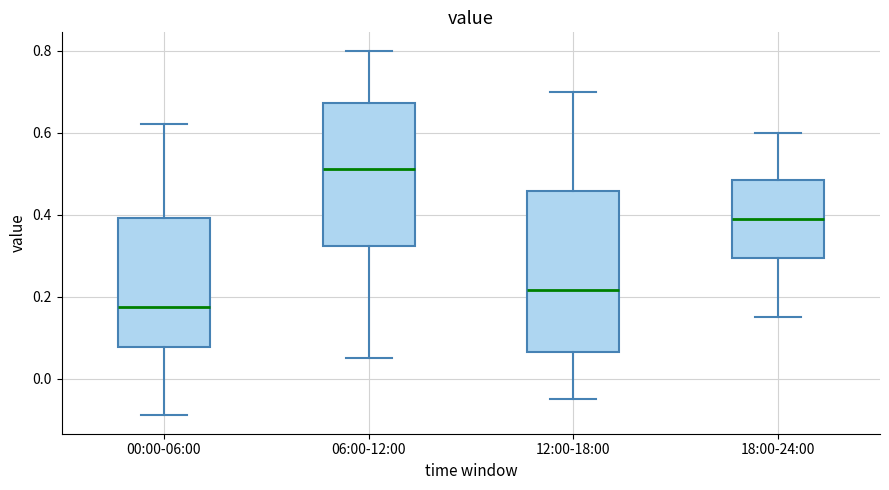

Reading left to right, read every box against the y-axis: the position of its median line, the range the box covers, and the ends of its whiskers. The values are not printed on the chart, so give them approximately, as read against the axis.

00:00-06:00: median 0.18, box 0.08 to 0.40, whiskers -0.08 to 0.62
06:00-12:00: median 0.52, box 0.32 to 0.68, whiskers 0.06 to 0.80
12:00-18:00: median 0.22, box 0.06 to 0.46, whiskers -0.04 to 0.70
18:00-24:00: median 0.40, box 0.30 to 0.48, whiskers 0.16 to 0.60